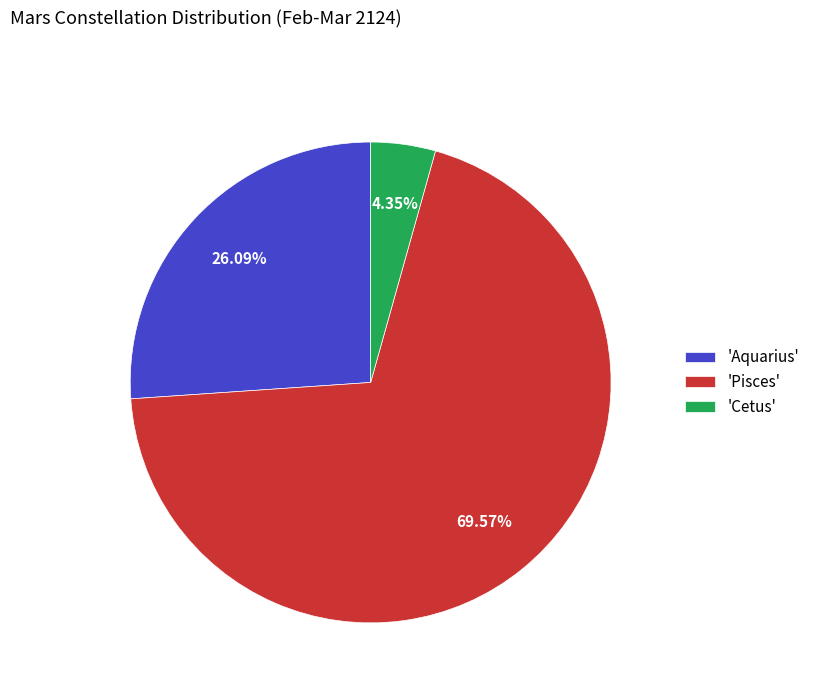

Which category has the biggest portion of the pie?

'Pisces'